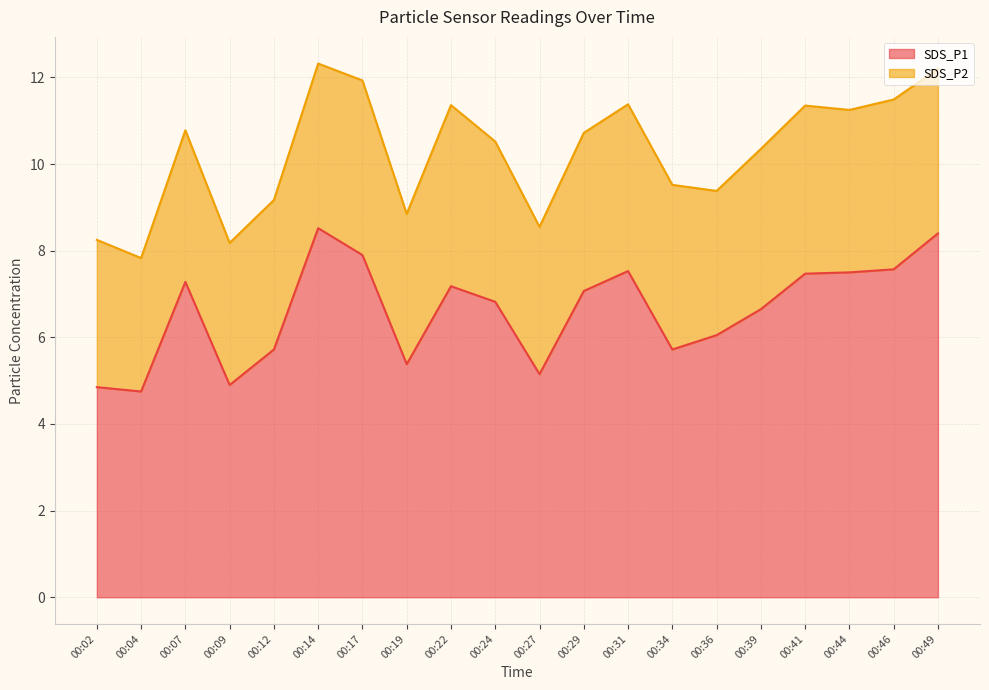

How many lines are shown in the chart?

2